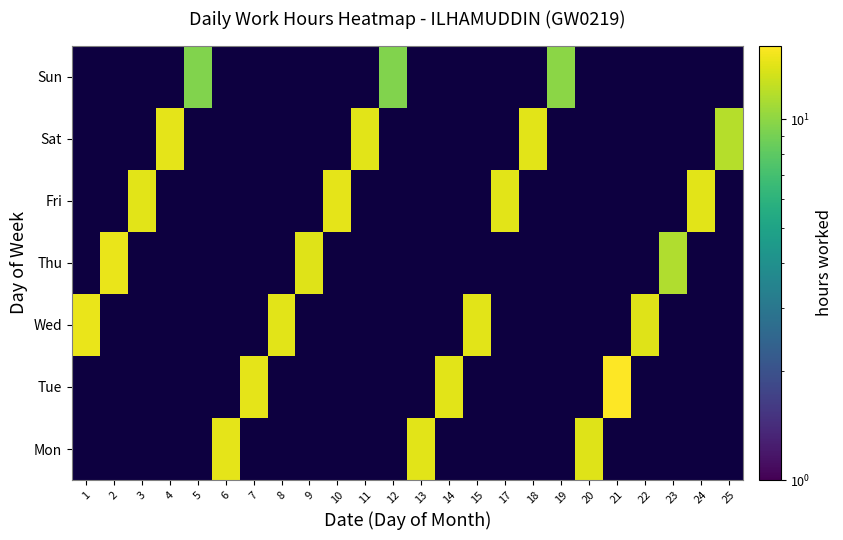

How many data points in Mon are above 14?

2